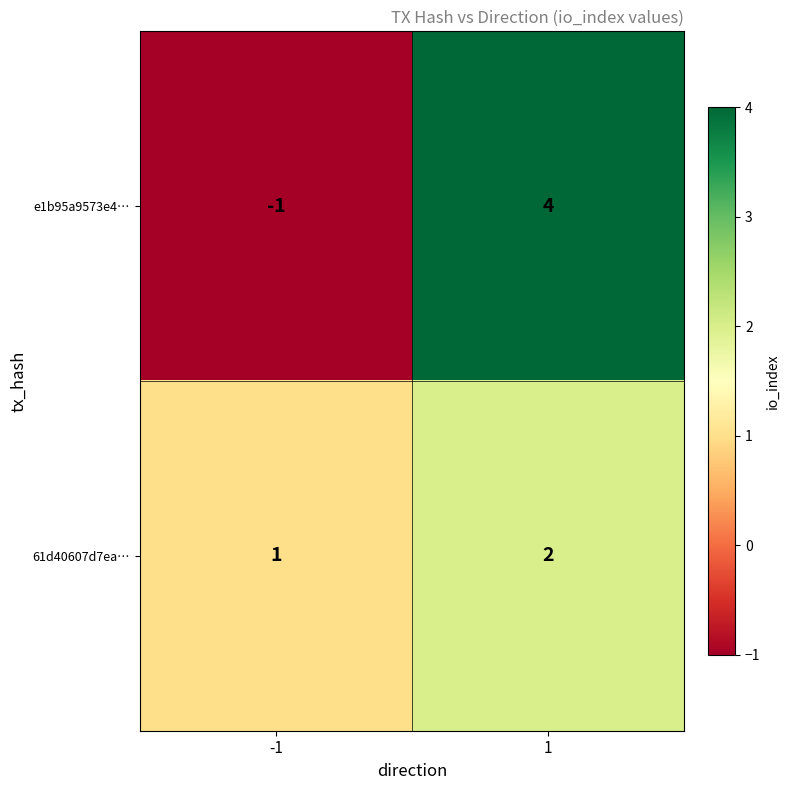

Is the value of 61d40607d7ea… at 1 greater than the value of e1b95a9573e4… at 1?

No